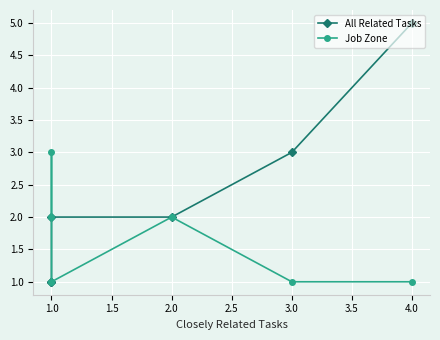

Between 3.0 and 1.0, which is larger?

3.0